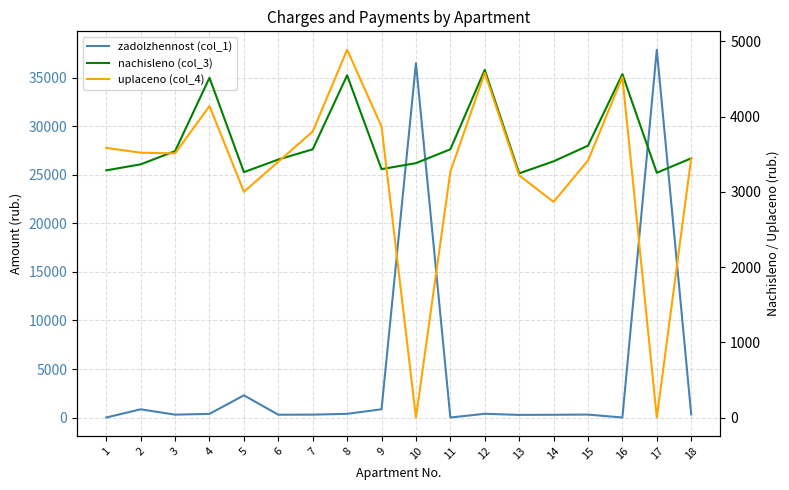

What is the approximate value of nachisleno (col_3) at 16?

4563.5